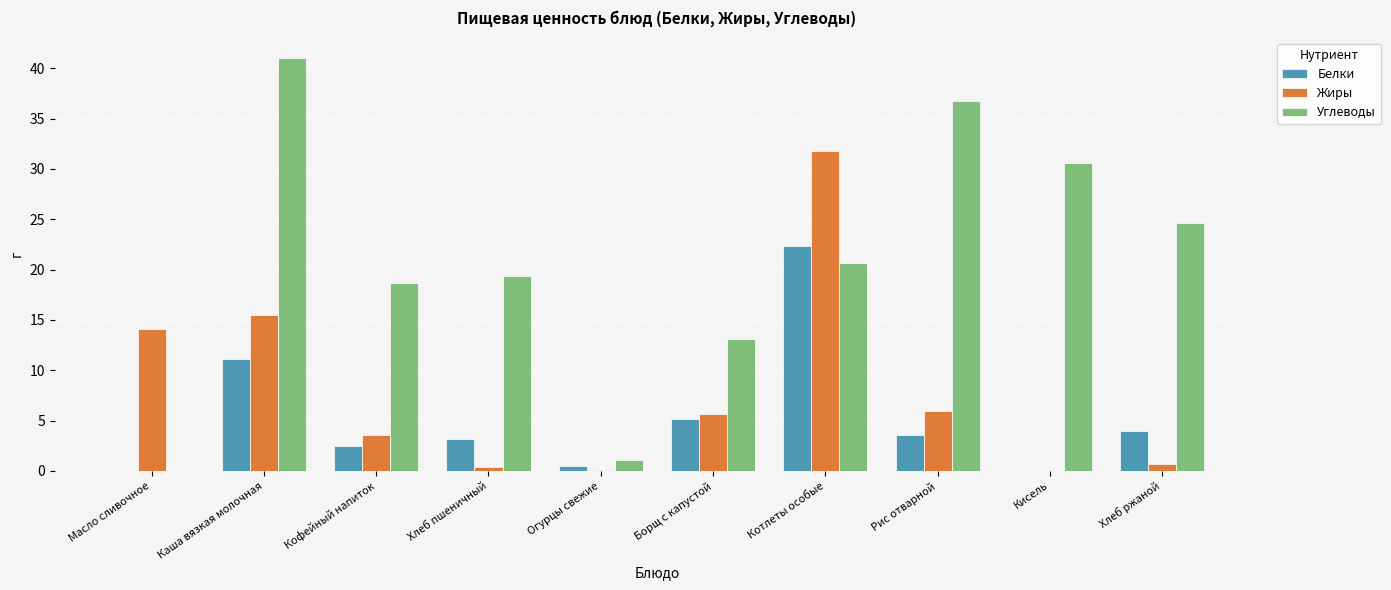

What is the sum of the Белки values at Хлеб ржаной and Кисель?

4.0